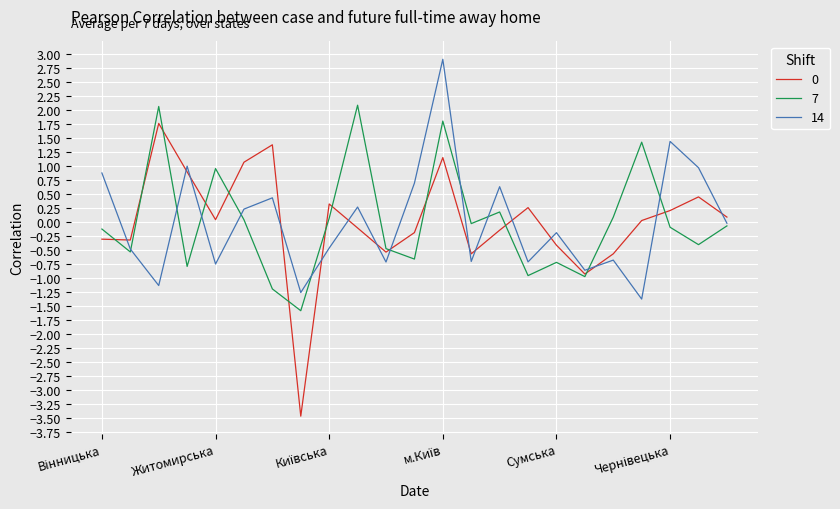

What is the highest value of the 14 series?

2.9